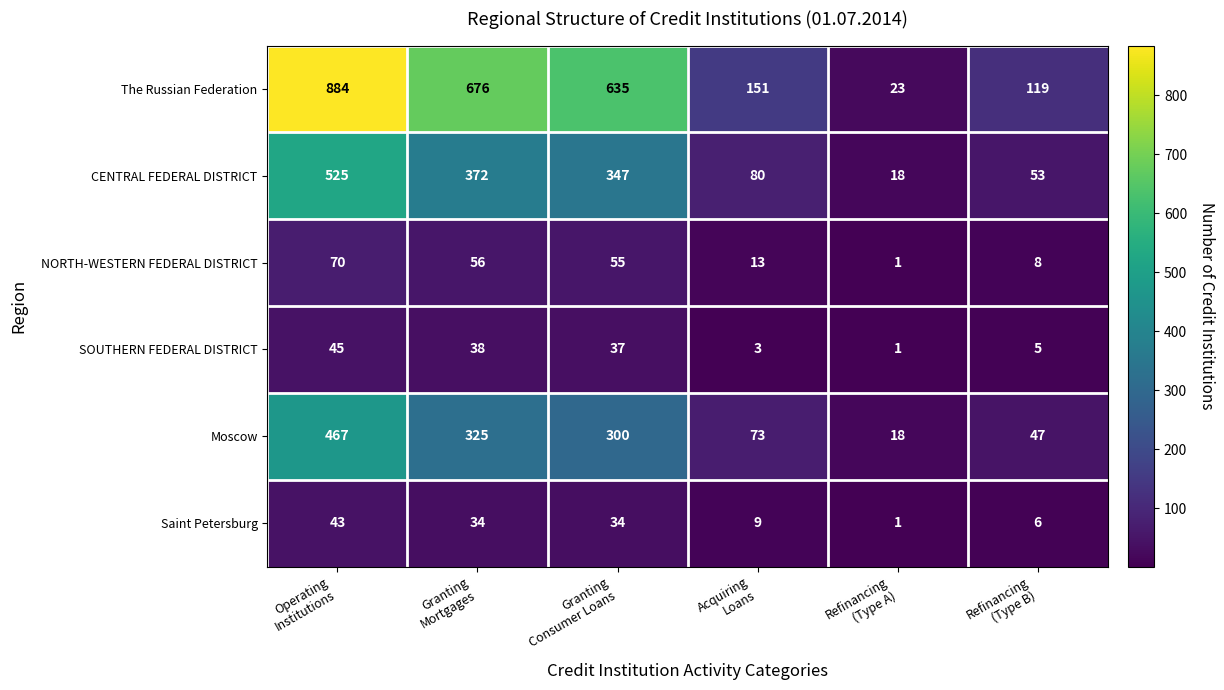

How many series are shown in this chart?

6